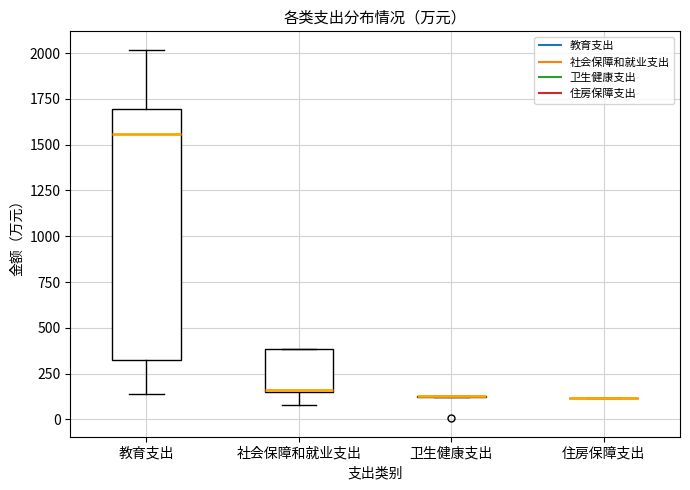

Which box is the tallest, from its lower edge to its upper edge?

教育支出